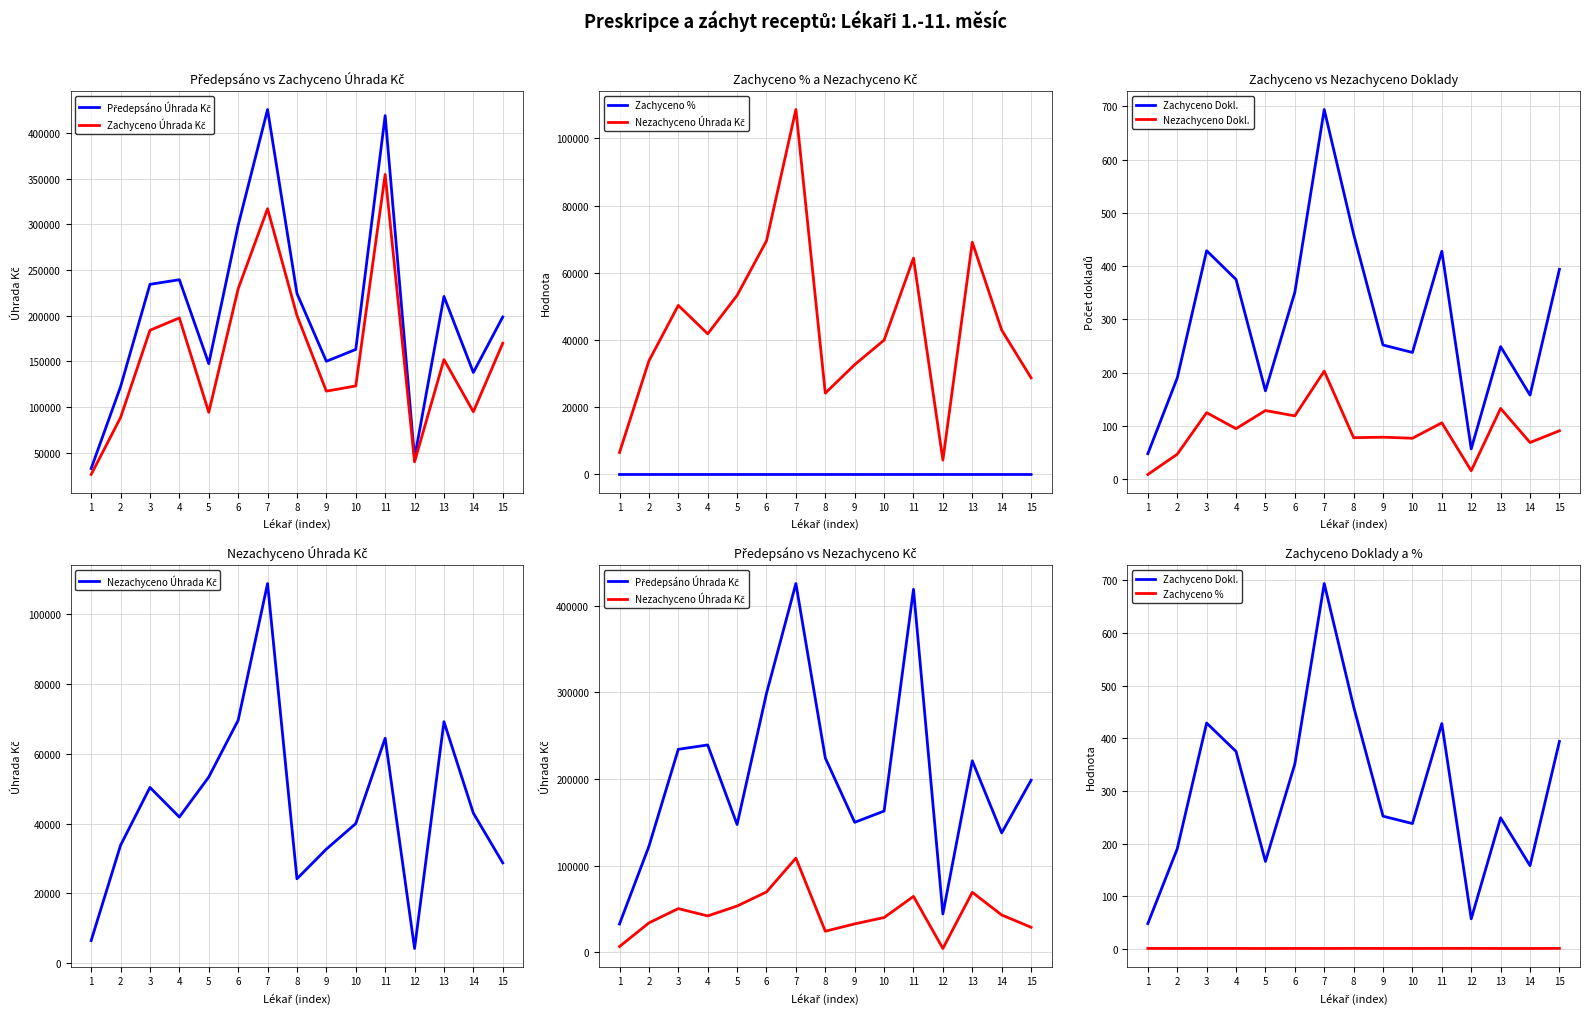

What is the highest value of the Zachyceno Úhrada Kč series?

354482.1